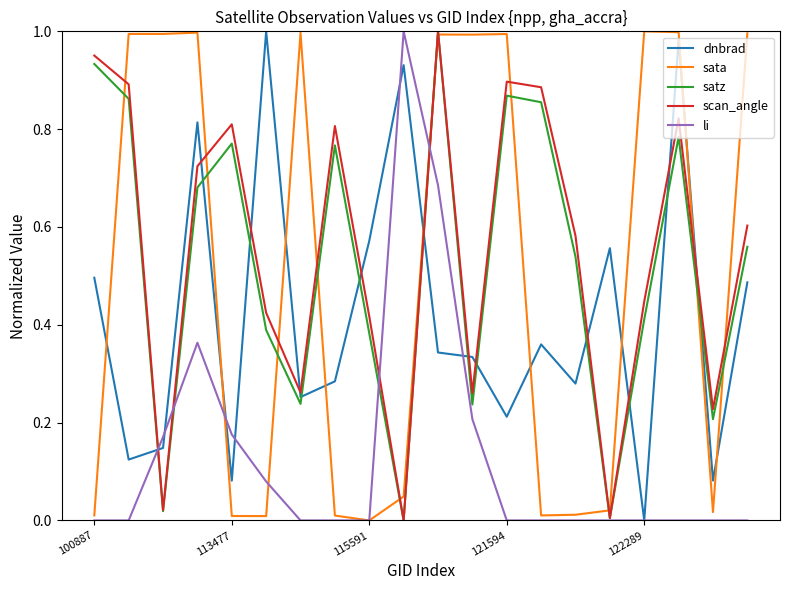

The value of satz at 122289 is 0.6. True or false?

False